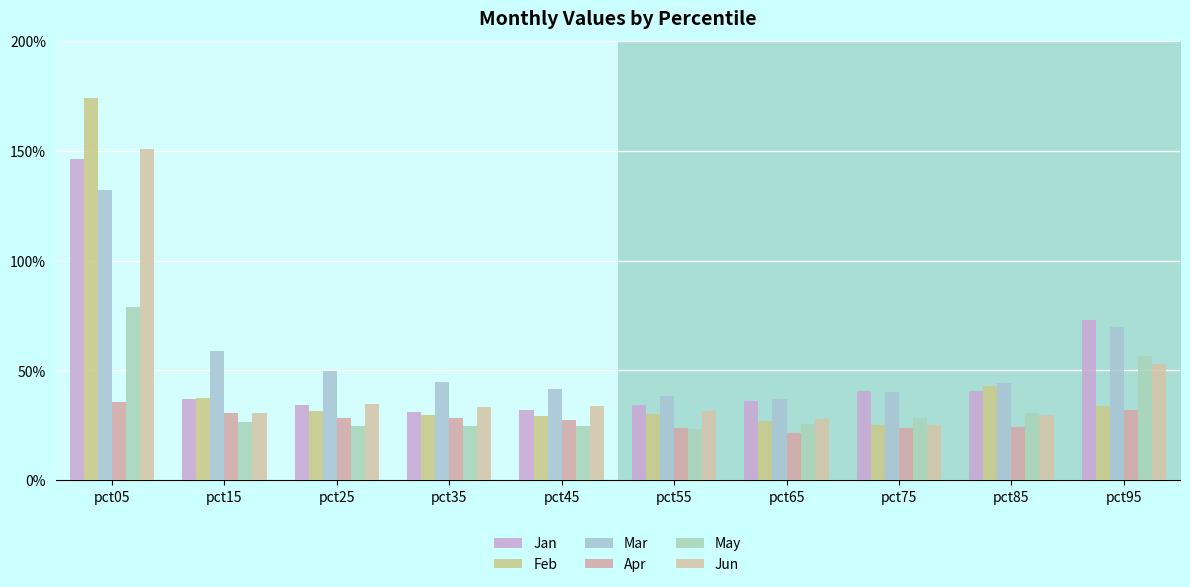

Which series has the largest total across all categories?

Mar